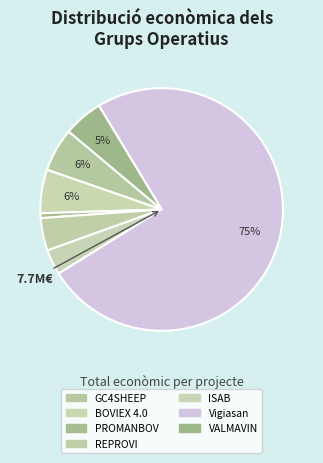

Which slice is the largest?

Vigiasan